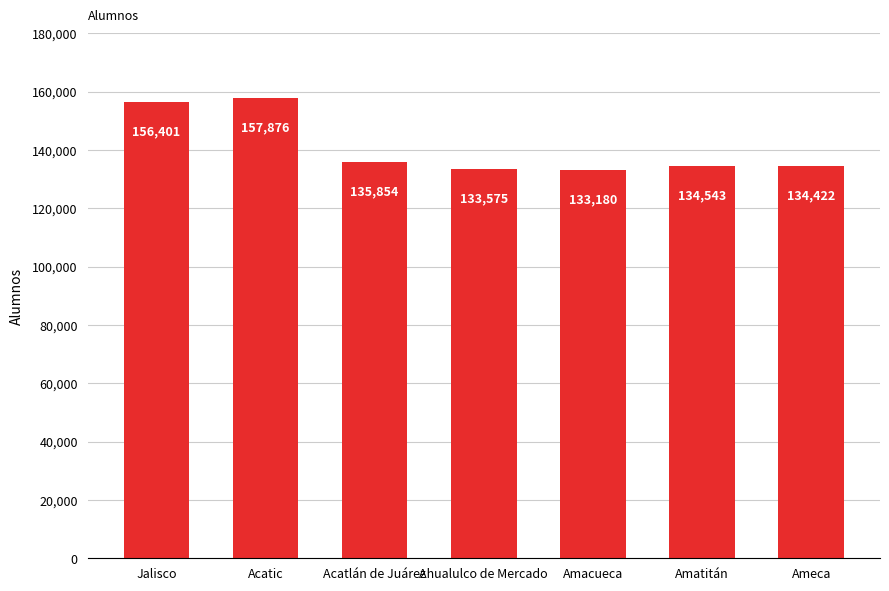

Where is the data nearest to the value 145528?

Acatlán de Juárez